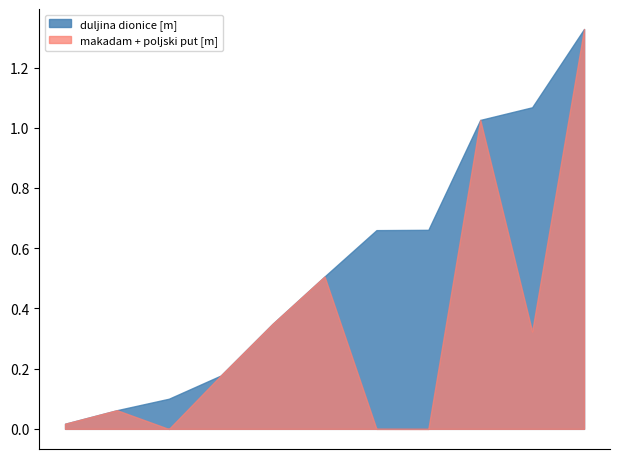

Rank the series by their average value, from highest to lowest.

duljina dionice [m], makadam + poljski put [m]